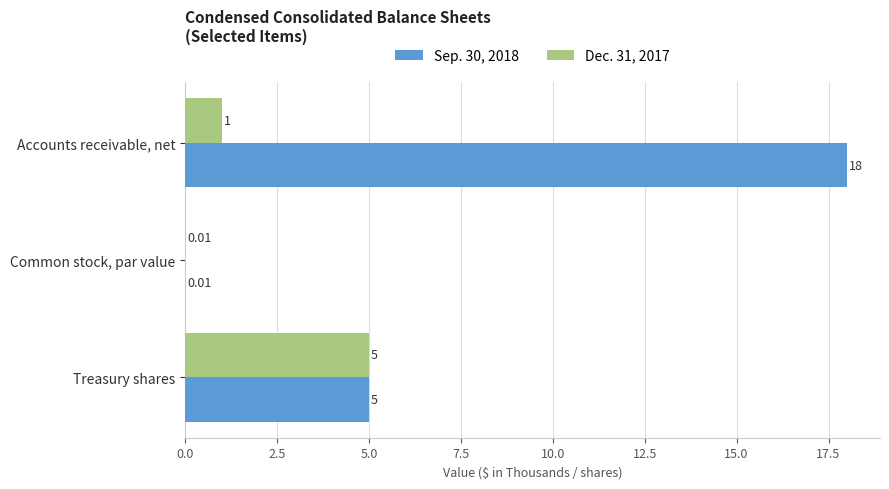

Where is Sep. 30, 2018 nearest to the value 9?

Treasury shares